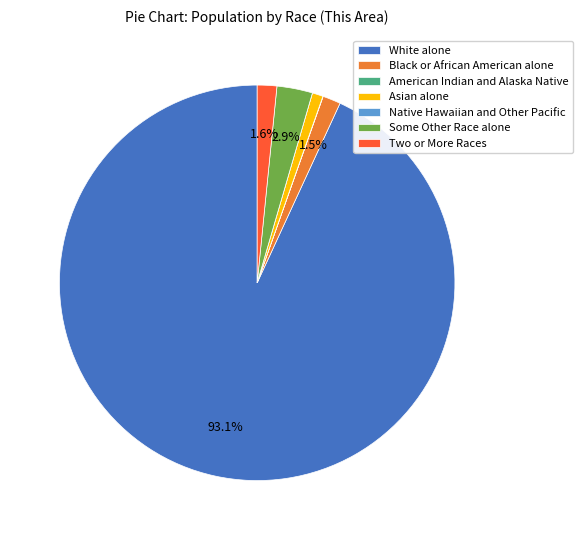

What is the majority slice?

White alone